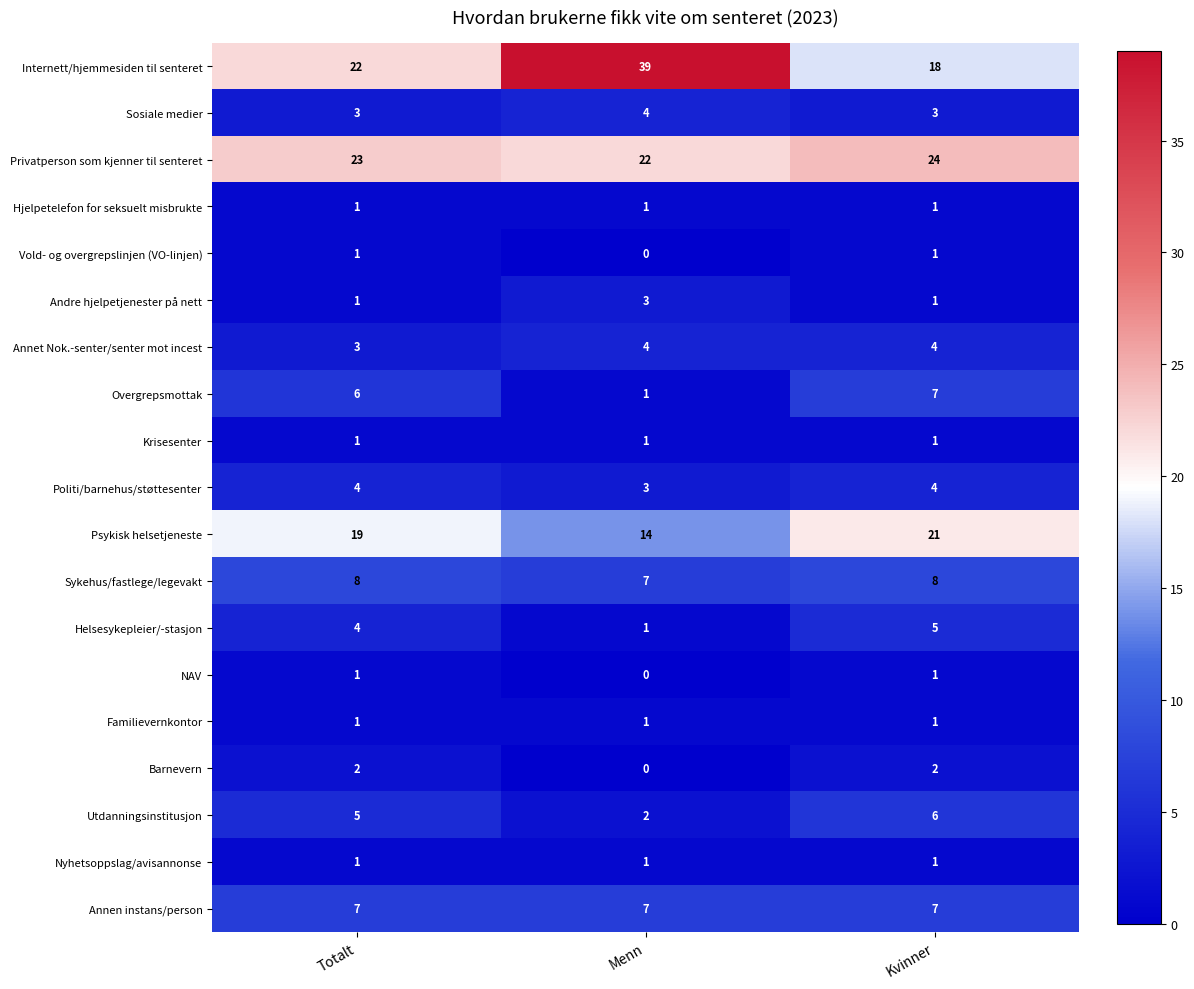

How many categories are shown in the chart?

3